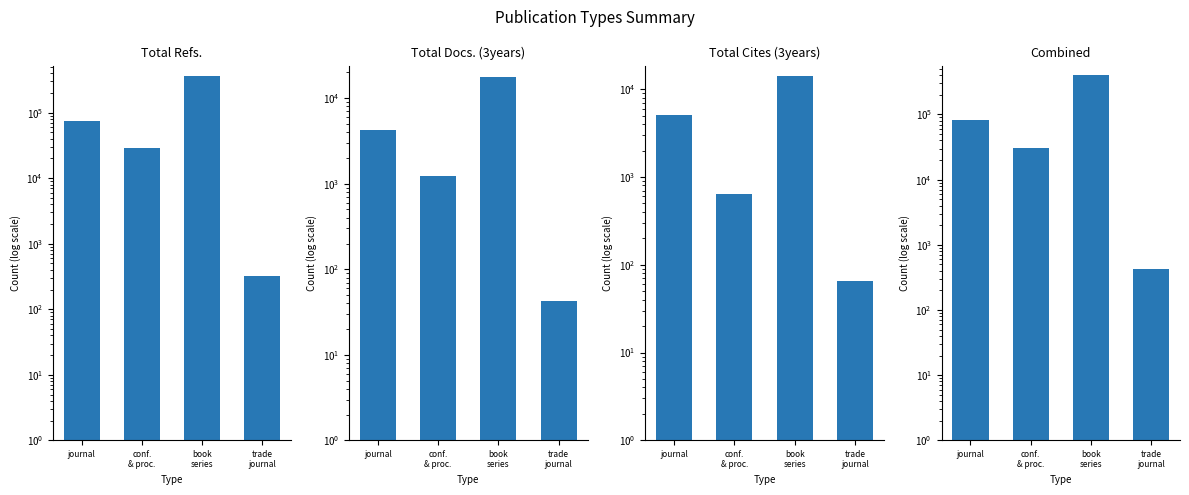

At how many categories does at least one series exceed 219241?

1